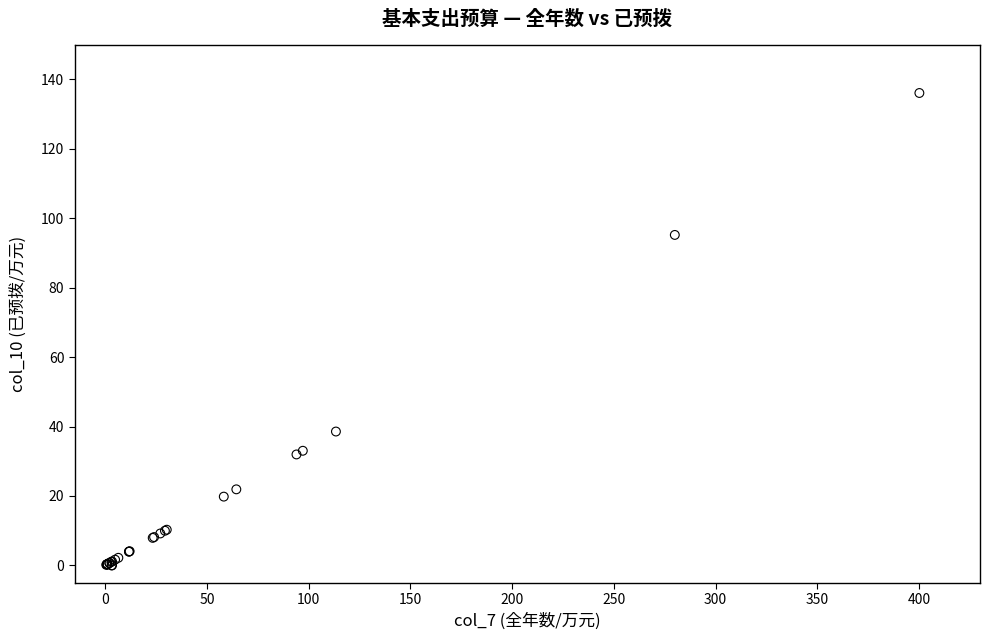

What Y value in the scatter plot is closest to 68?

95.2